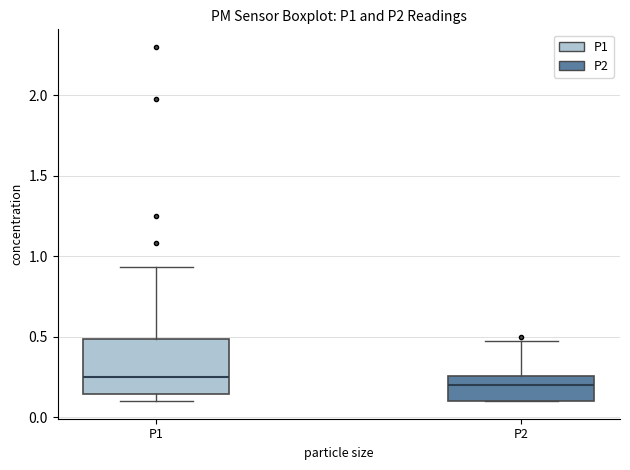

Which box is the tallest, from its lower edge to its upper edge?

P1